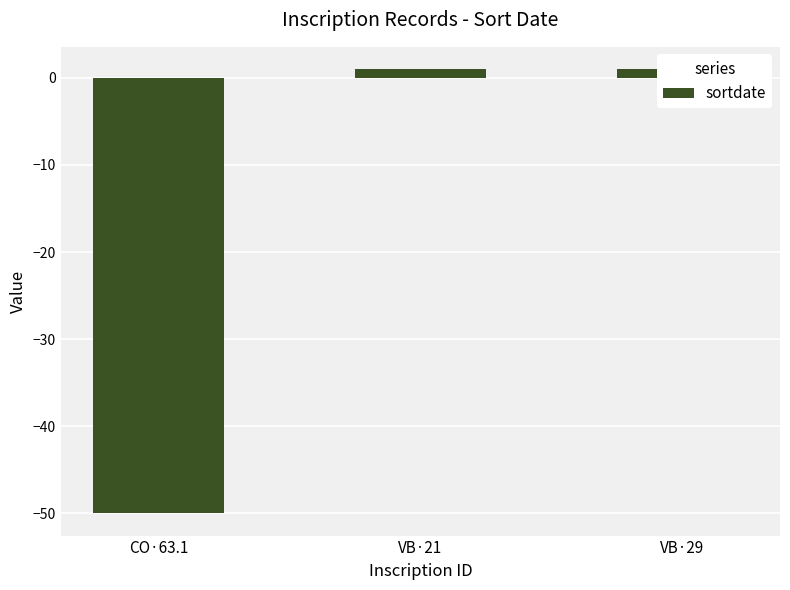

How many data points does each series have?

3